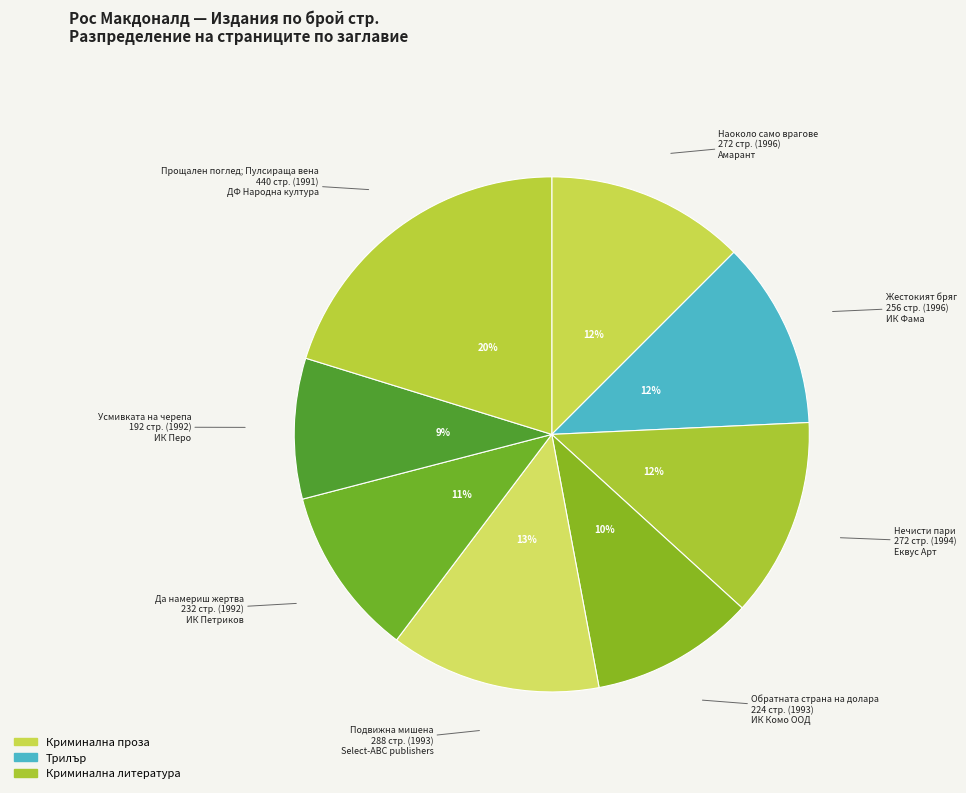

How many slices are in this pie chart?

8